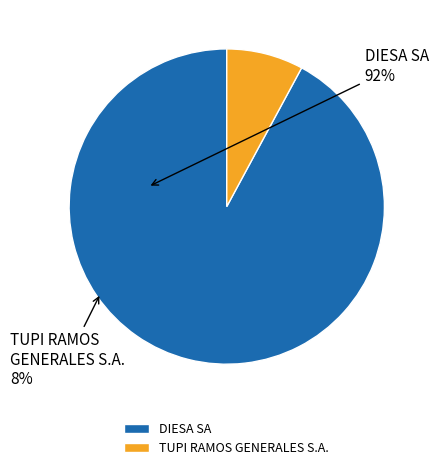

Does DIESA SA account for over 50% of the chart?

Yes